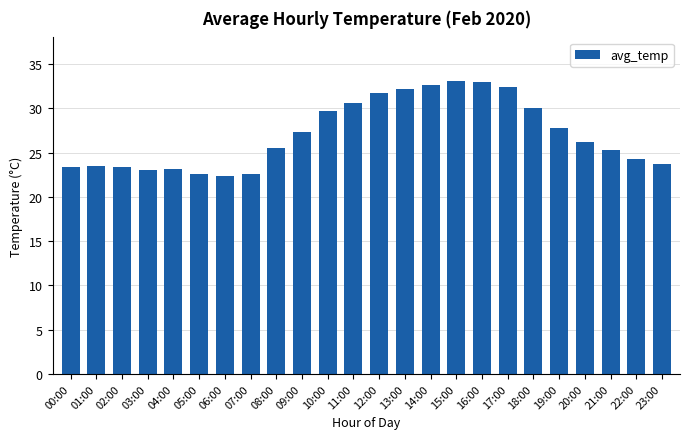

How many distinct data groups are displayed?

1